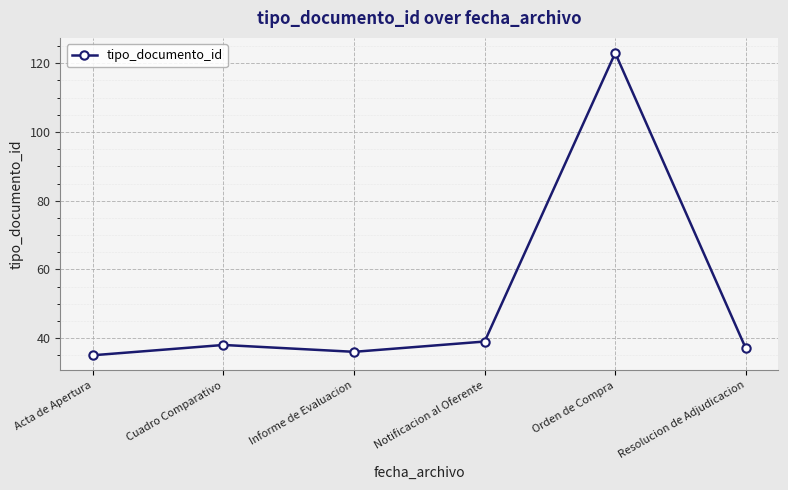

What is the label of the 4th point from the right?

Informe de Evaluacion